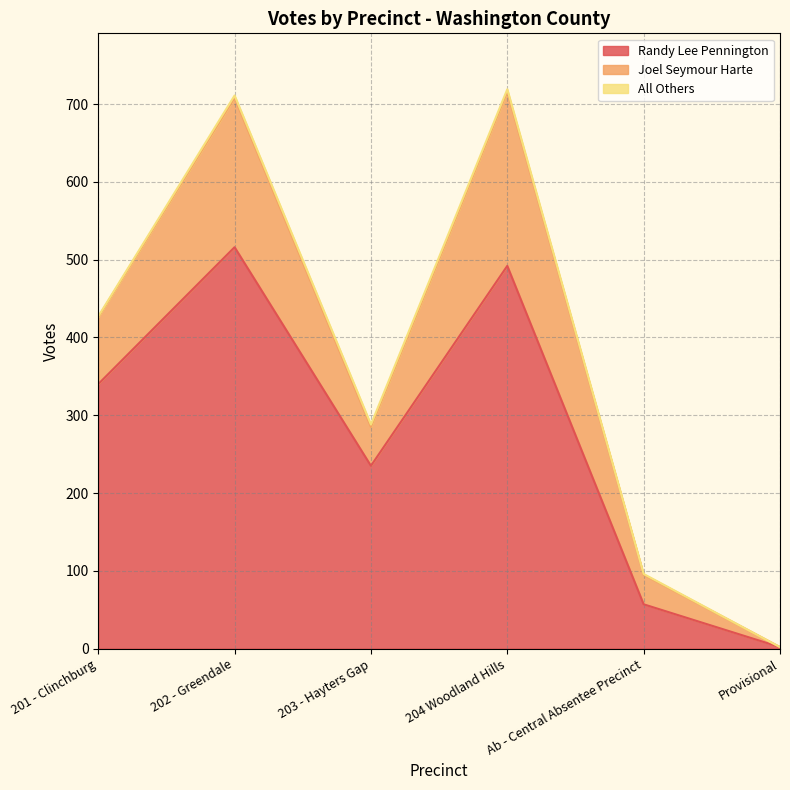

What is the approximate value of Randy Lee Pennington at 201 - Clinchburg?

340